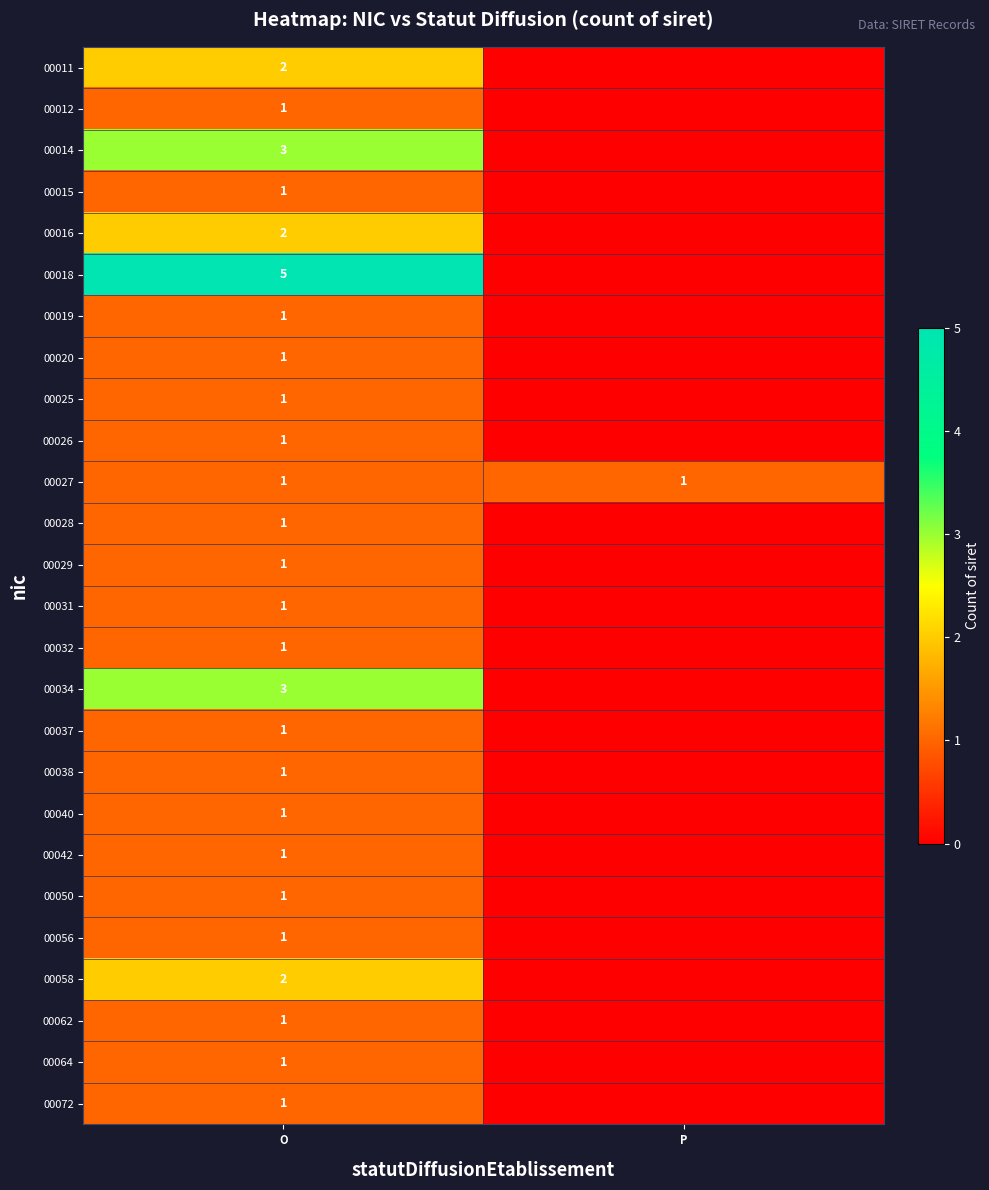

The 00034 series shows 5 at O. True or false?

False